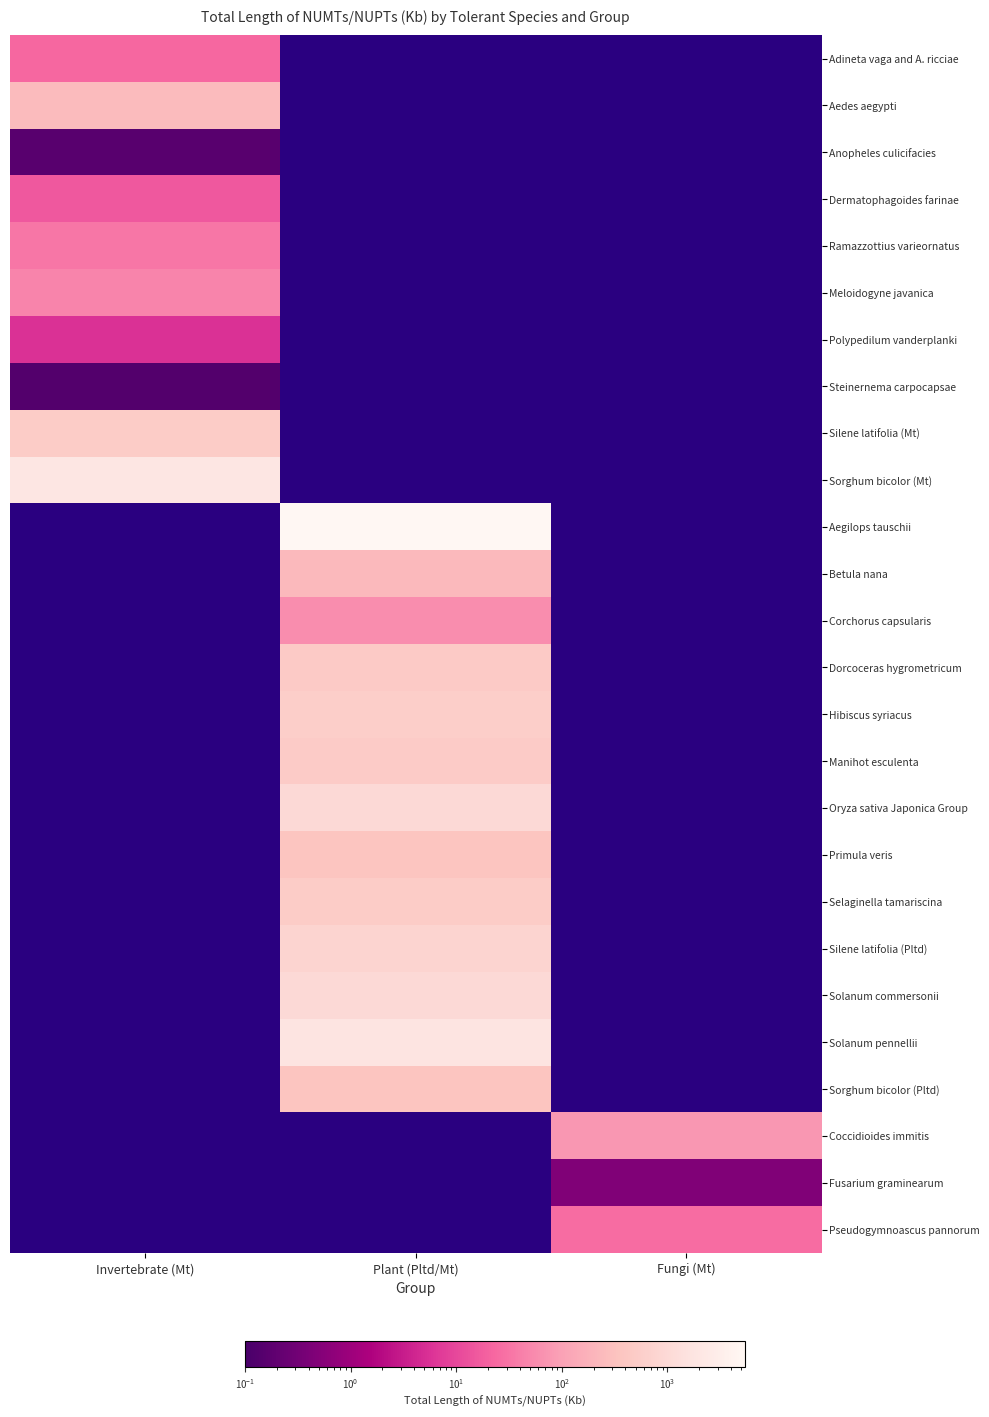

How many positive values does the Aegilops tauschii series have?

1